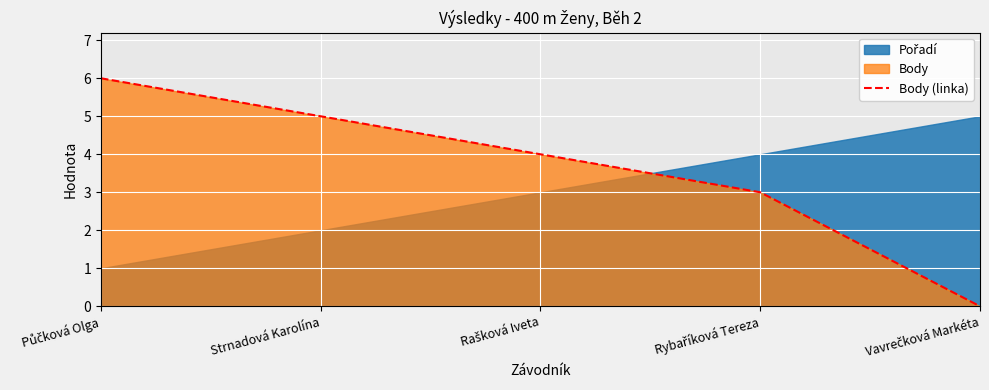

The Body (linka) series shows 5 at Strnadová Karolína. True or false?

True